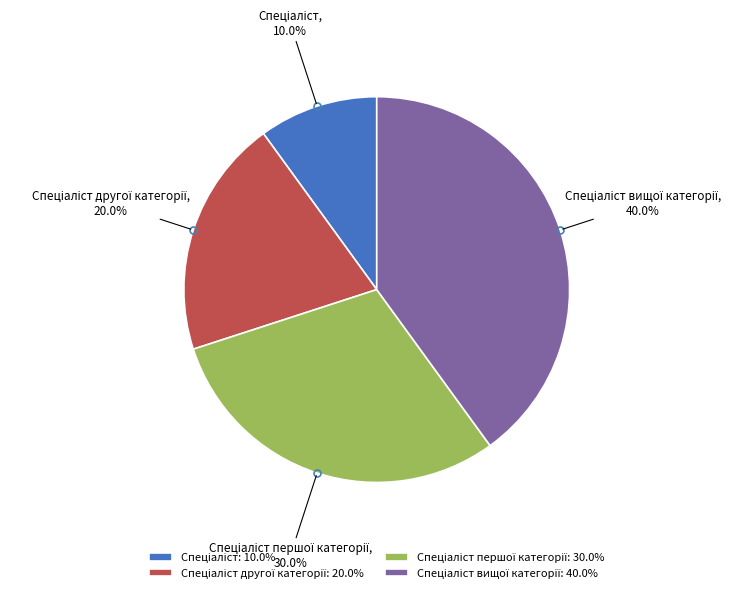

Is there any slice that represents more than half of the pie?

No